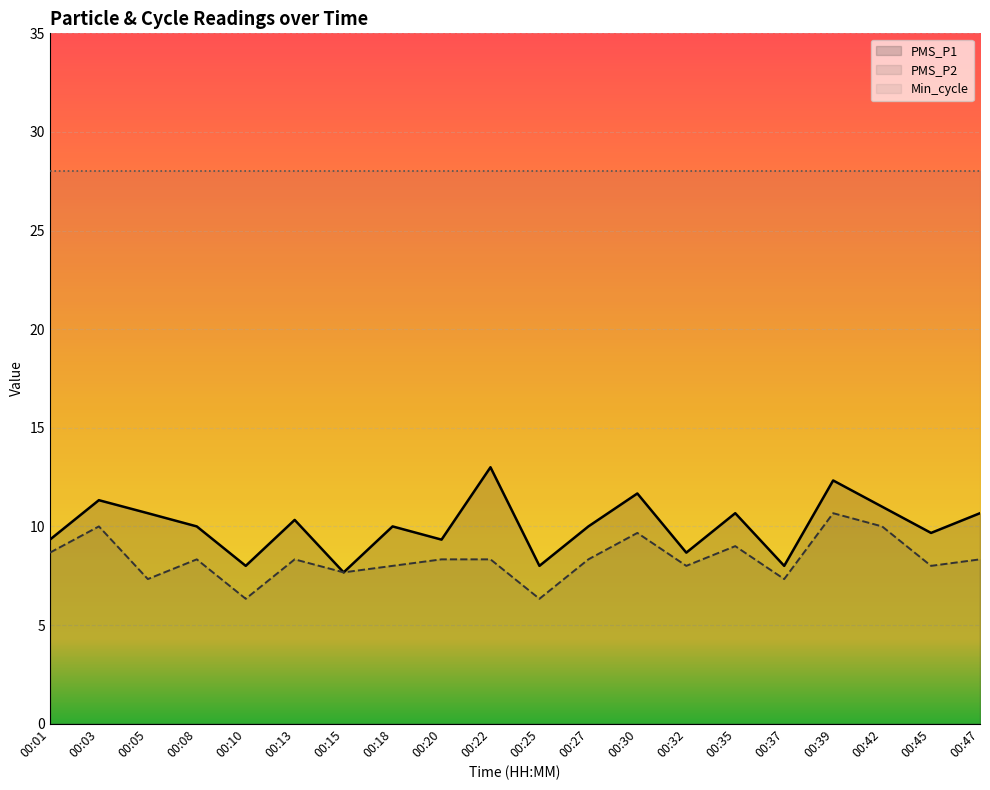

Reading left to right, list all the values displayed in this chart.

PMS_P1: 00:01=9.3	00:03=11.3	00:05=10.7	00:08=10.0	00:10=8.0	00:13=10.3	00:15=7.7	00:18=10.0	00:20=9.3	00:22=13.0	00:25=8.0	00:27=10.0	00:30=11.7	00:32=8.7	00:35=10.7	00:37=8.0	00:39=12.3	00:42=11.0	00:45=9.7	00:47=10.7
PMS_P2: 00:01=8.7	00:03=10.0	00:05=7.3	00:08=8.3	00:10=6.3	00:13=8.3	00:15=7.7	00:18=8.0	00:20=8.3	00:22=8.3	00:25=6.3	00:27=8.3	00:30=9.7	00:32=8.0	00:35=9.0	00:37=7.3	00:39=10.7	00:42=10.0	00:45=8.0	00:47=8.3
Min_cycle: 00:01=28.0	00:03=28.0	00:05=28.0	00:08=28.0	00:10=28.0	00:13=28.0	00:15=28.0	00:18=28.0	00:20=28.0	00:22=28.0	00:25=28.0	00:27=28.0	00:30=28.0	00:32=28.0	00:35=28.0	00:37=28.0	00:39=28.0	00:42=28.0	00:45=28.0	00:47=28.0